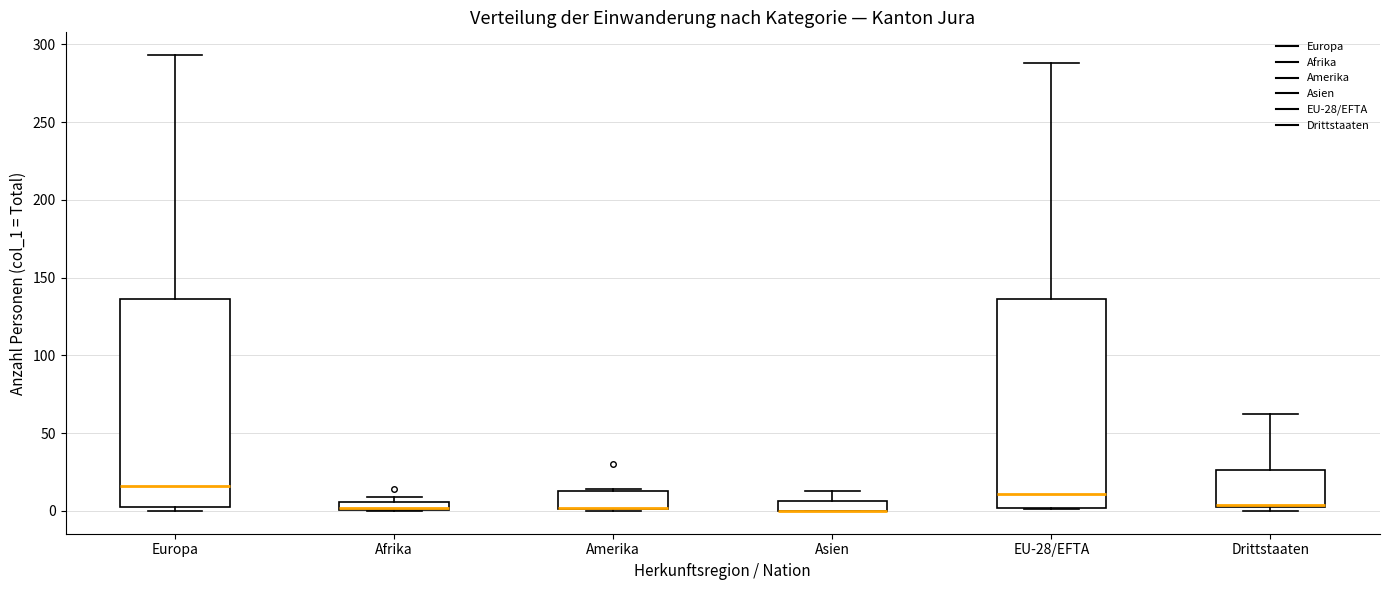

Where does the upper whisker of the box for Drittstaaten end on the y-axis? The values are not printed on the chart, so give them approximately, as read against the axis.

60